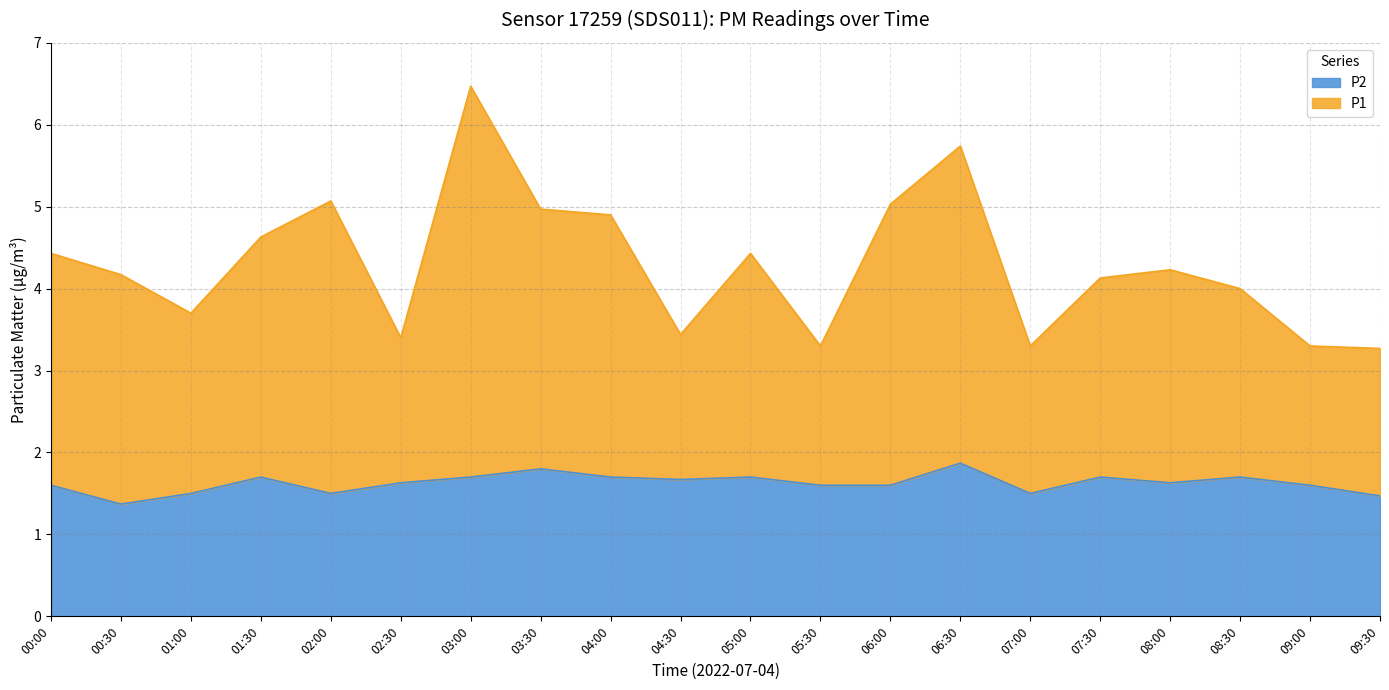

In P1, how many points are lower than both neighbors (excluding endpoints)?

5